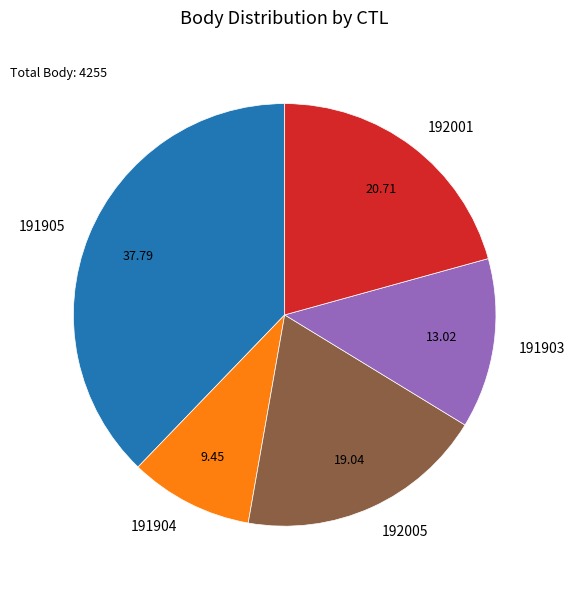

Is there any slice that represents more than half of the pie?

No